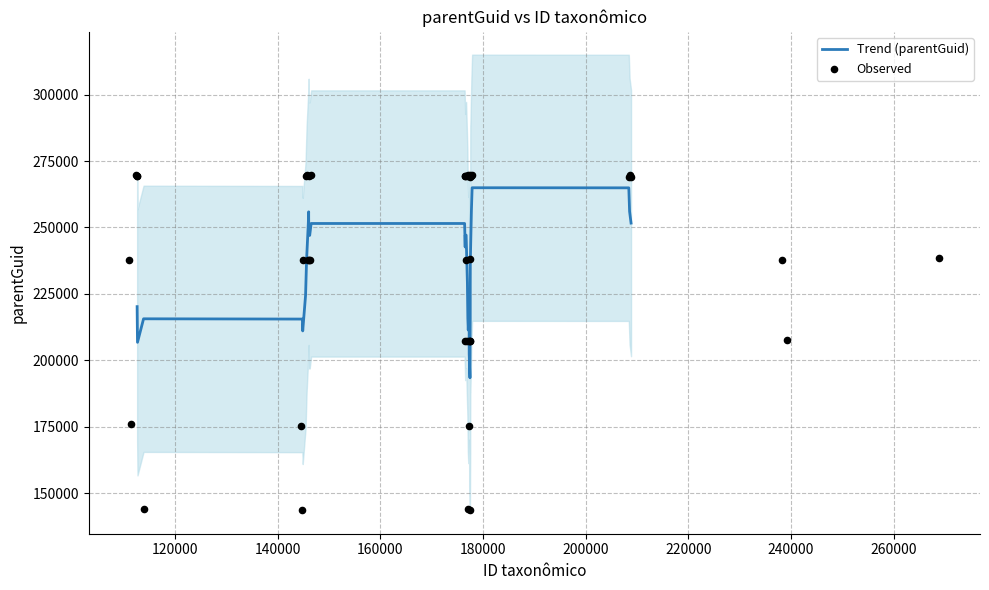

What is the maximum value for Trend (parentGuid)?

264951.9